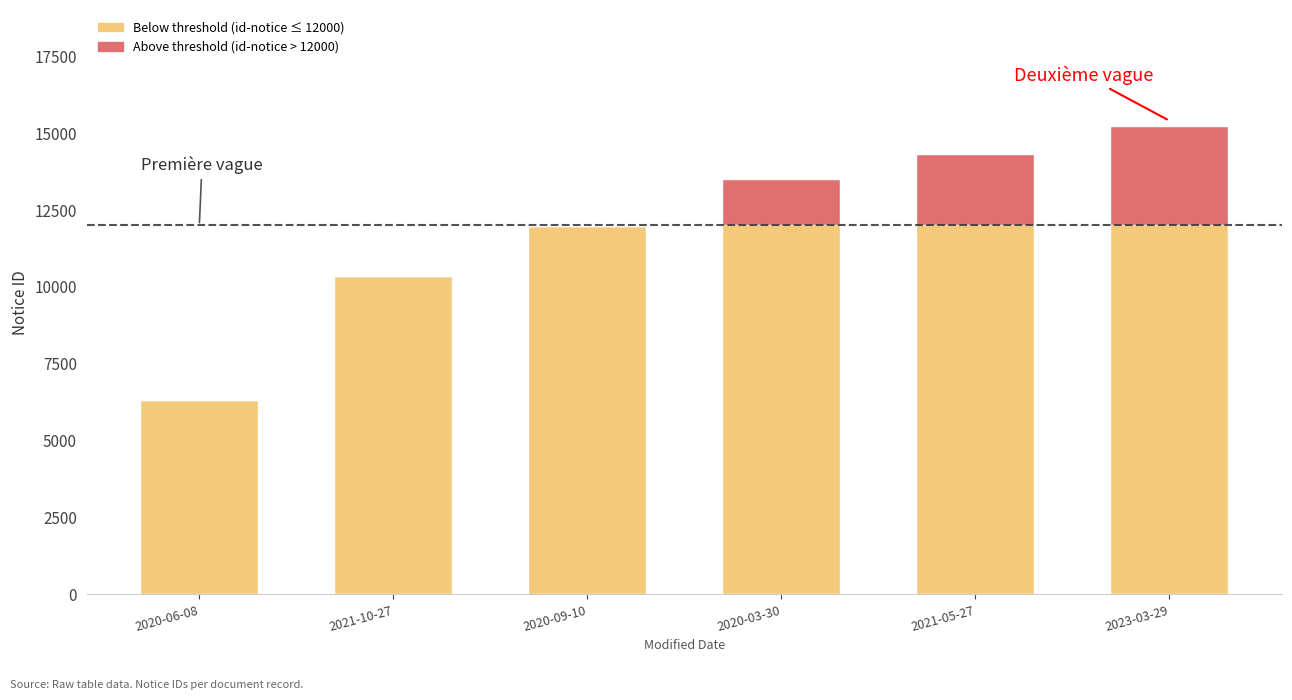

At which category is the sum across all series the highest?

2023-03-29